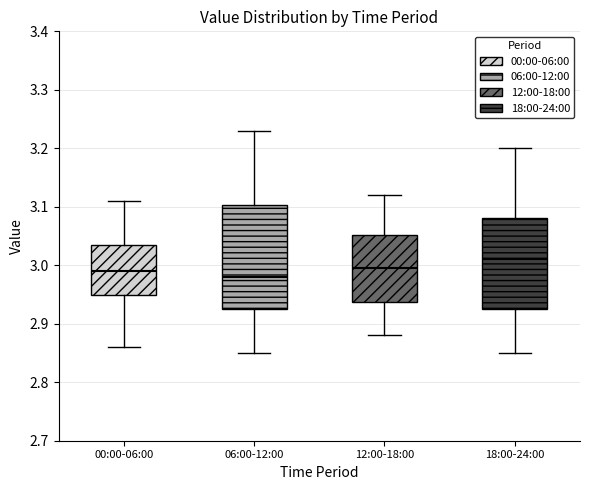

Reading left to right, transcribe this box plot: for each box, give where its median line is, the range the box spans, and where its two whiskers end, as read against the y-axis. The values are not printed on the chart, so give them approximately, as read against the axis.

00:00-06:00: median 2.99, box 2.95 to 3.04, whiskers 2.86 to 3.11
06:00-12:00: median 2.98, box 2.93 to 3.10, whiskers 2.85 to 3.23
12:00-18:00: median 3.00, box 2.94 to 3.05, whiskers 2.88 to 3.12
18:00-24:00: median 3.01, box 2.93 to 3.08, whiskers 2.85 to 3.20